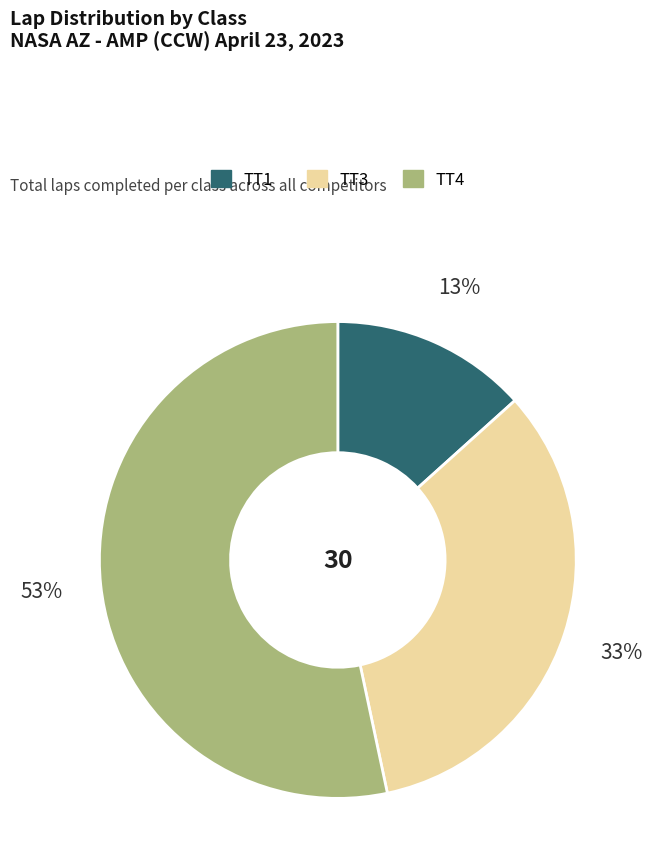

Is there any slice that represents more than half of the pie?

Yes